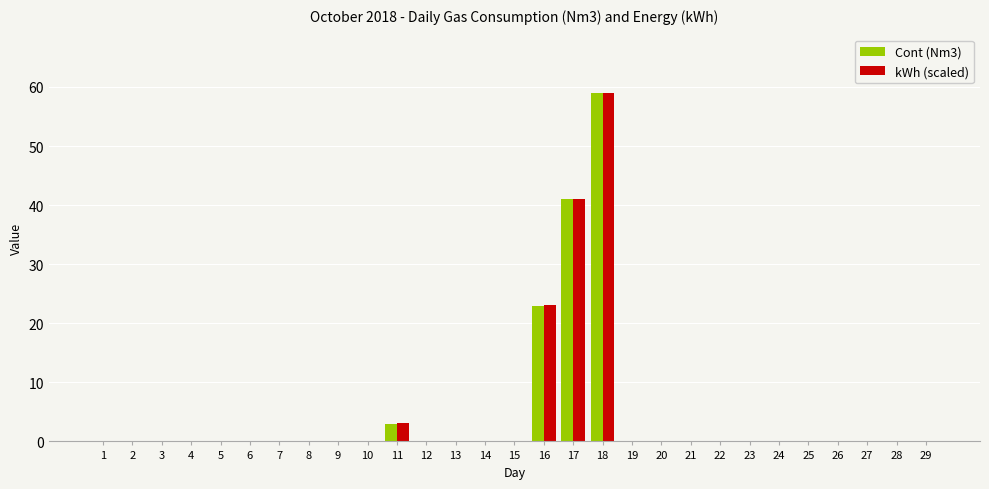

How many groups of bars are there?

29